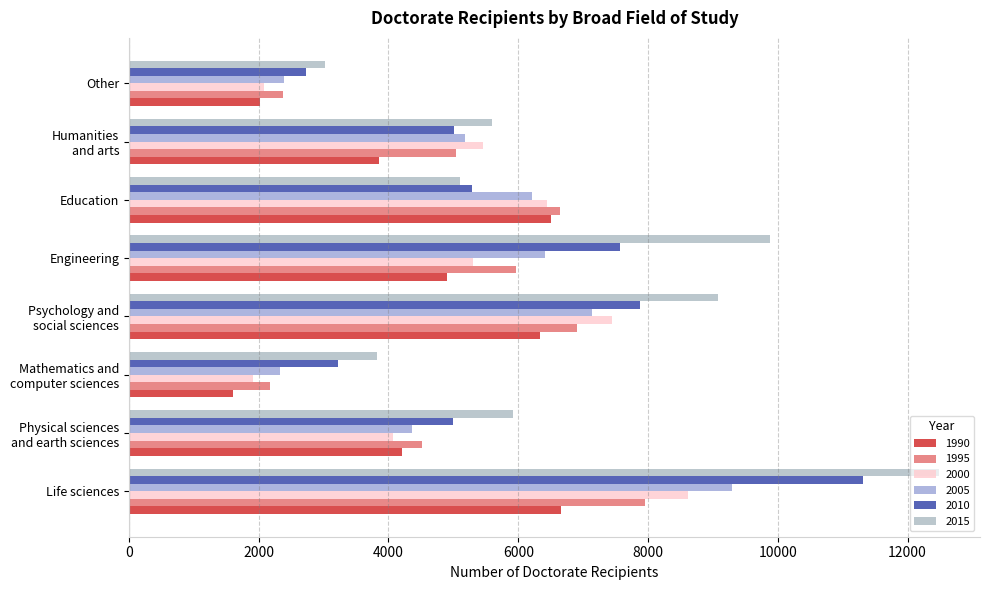

Reading left to right, what are all the values shown in this chart?

1990: 6655	4212	1597	6331	4894	6509	3854	2012
1995: 7956	4519	2178	6906	5966	6638	5034	2379
2000: 8611	4063	1907	7443	5297	6439	5458	2078
2005: 9296	4357	2329	7144	6408	6217	5181	2387
2010: 11314	4994	3223	7881	7575	5285	5014	2726
2015: 12492	5915	3816	9072	9875	5097	5593	3019